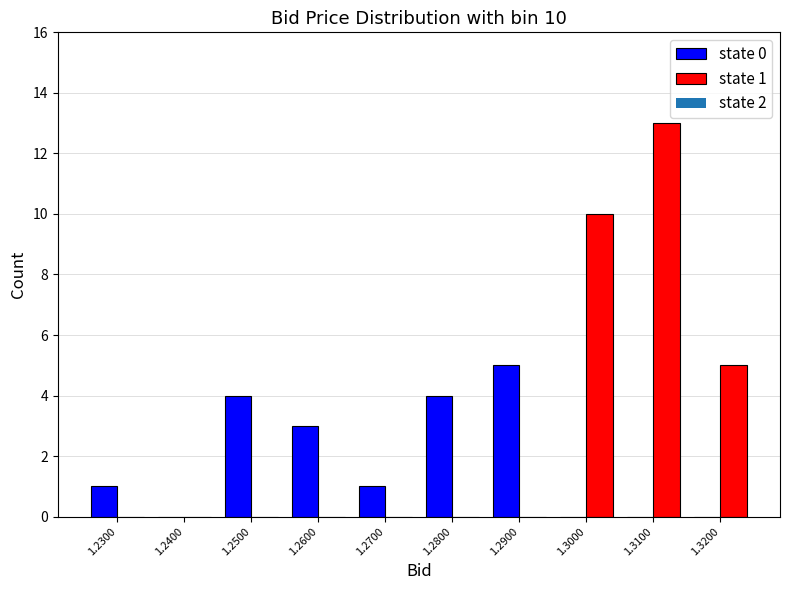

In the state 0 series, which range on the x-axis has the tallest bar?

1.285 to 1.295